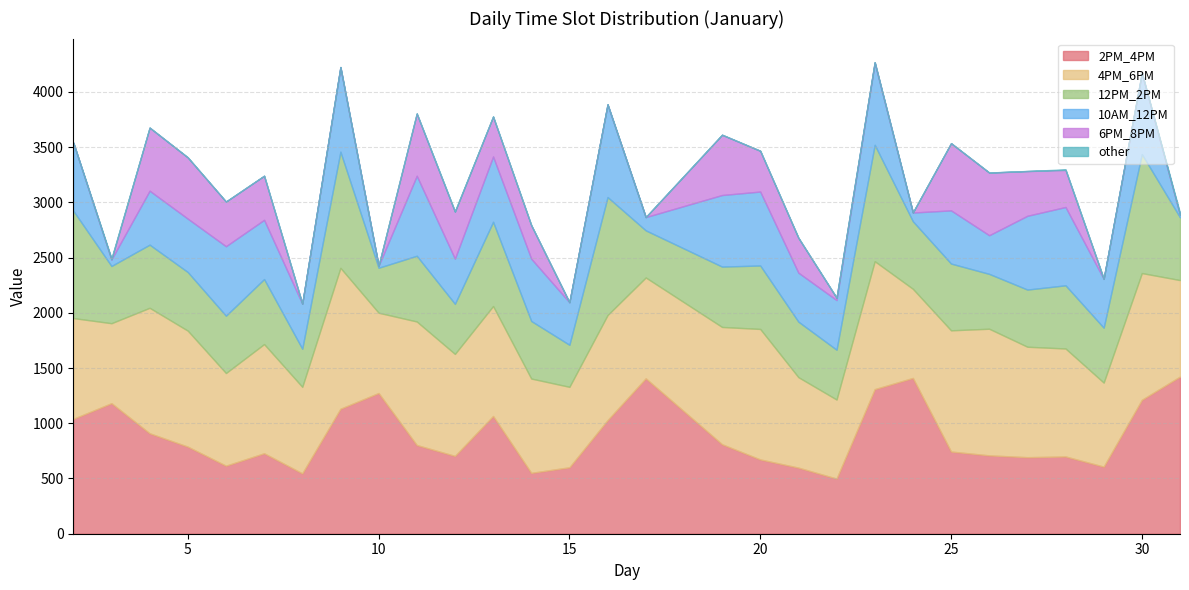

At 19, list the series in order from smallest to largest.

other, 6PM_8PM, 12PM_2PM, 10AM_12PM, 2PM_4PM, 4PM_6PM